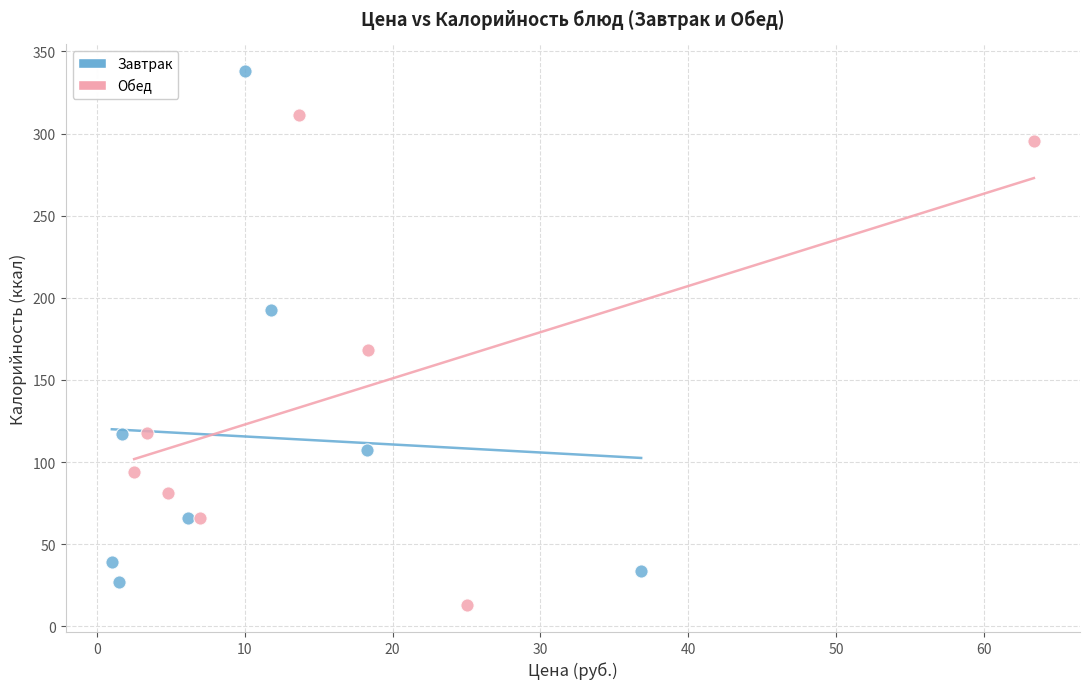

Which series has the widest spread of Y values?

Завтрак